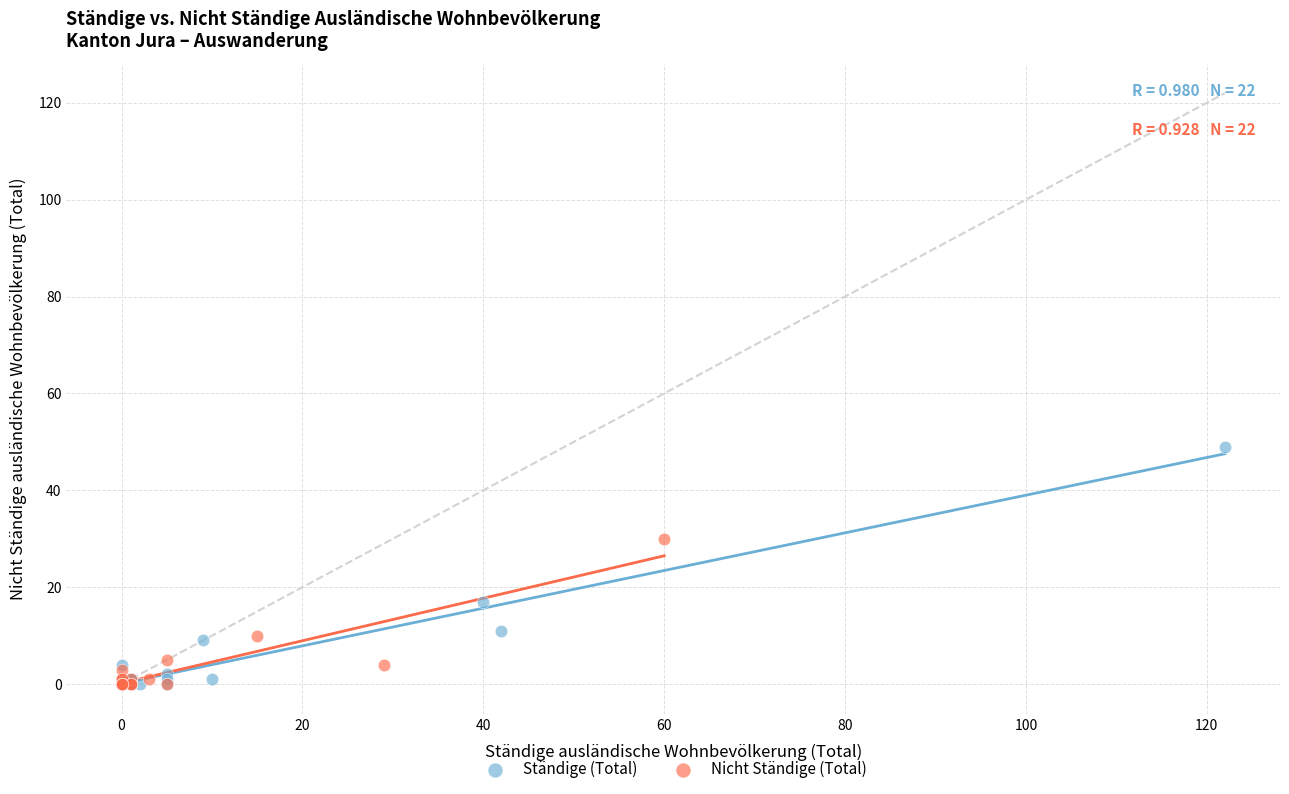

Which series reaches the maximum Y coordinate?

Ständige (Total)